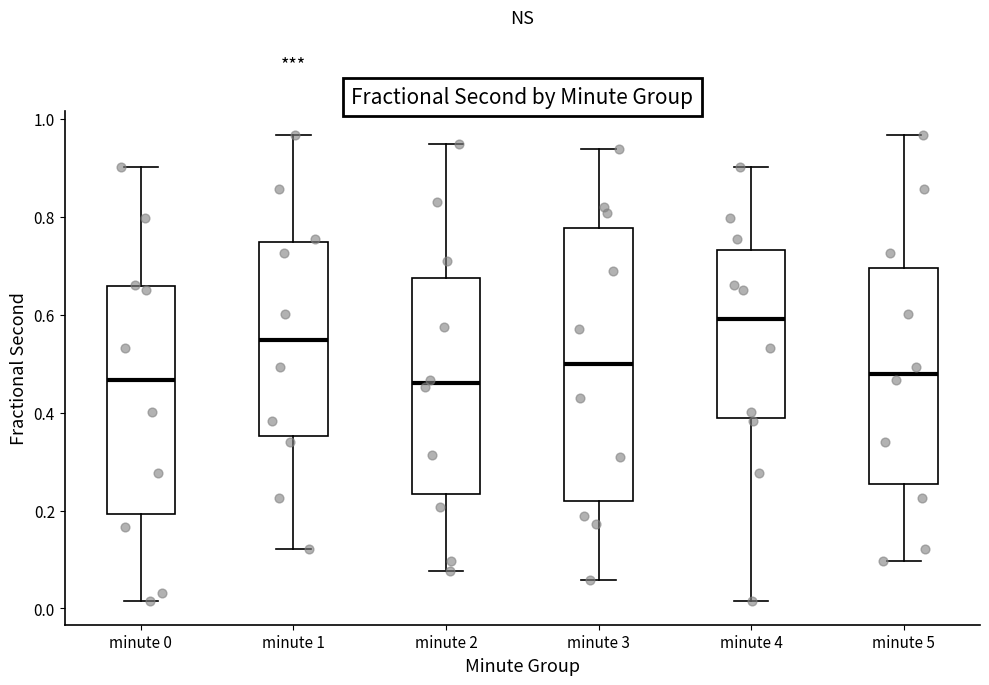

Comparing the boxes themselves (not the whiskers), which one is the tallest?

minute 3